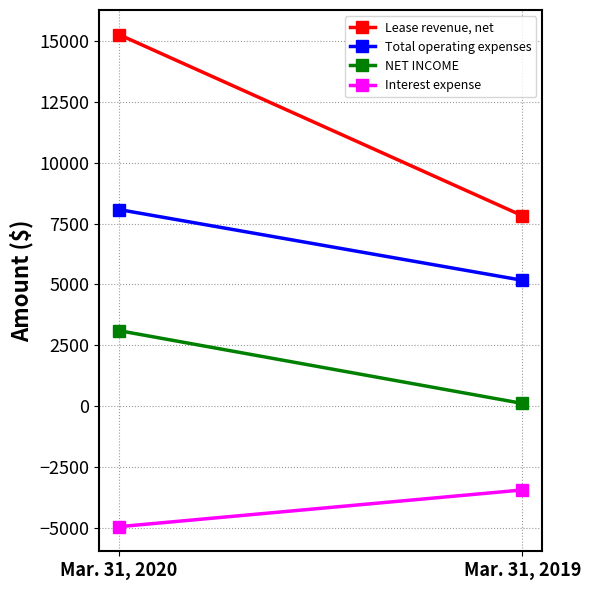

What is the total value across all series at Mar. 31, 2019?

9659